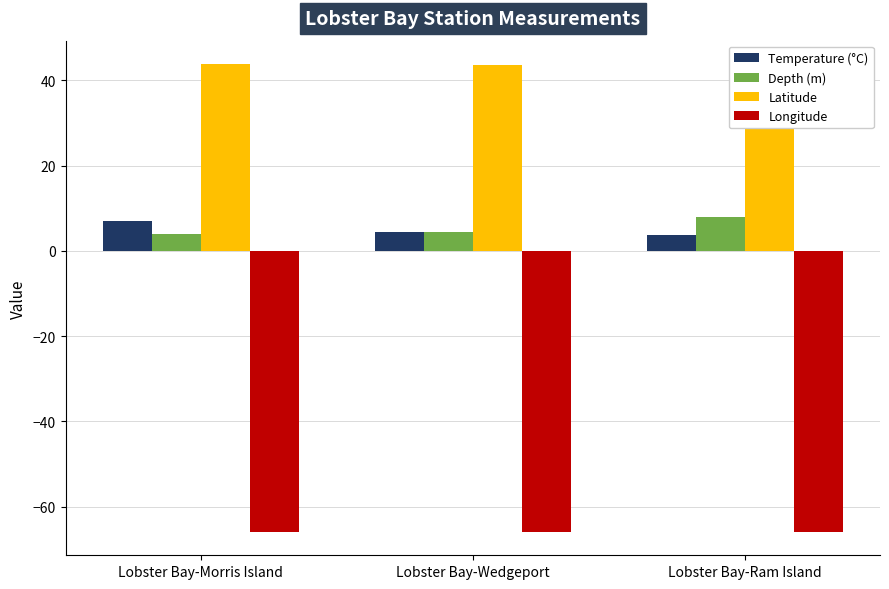

How many bars are there in total?

12